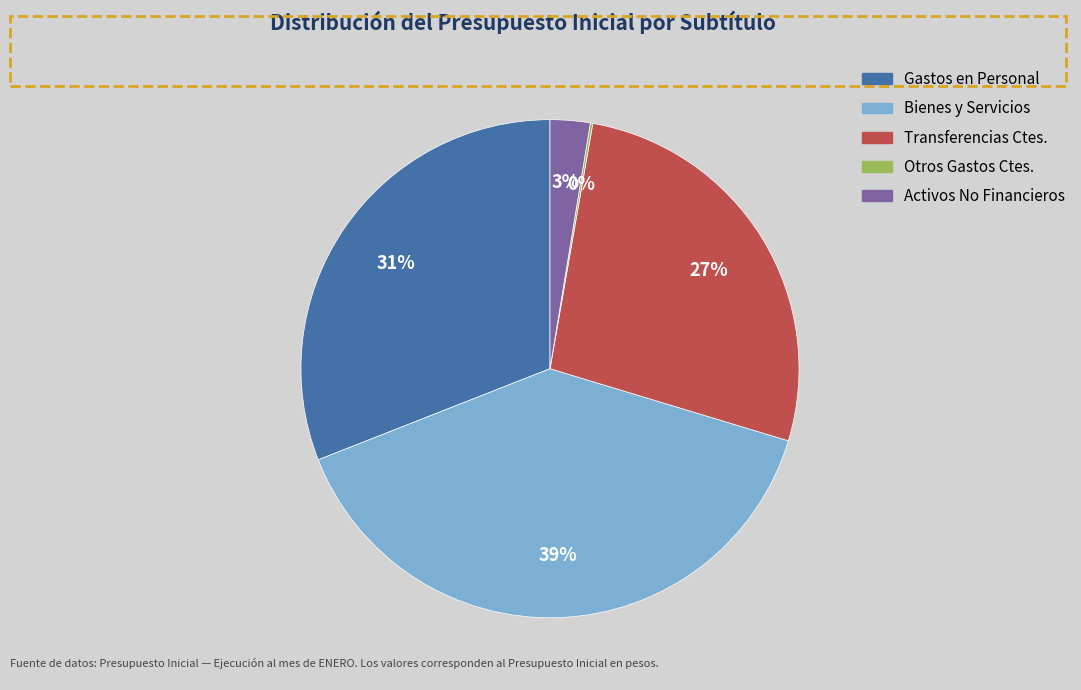

Does any single category account for the majority?

No